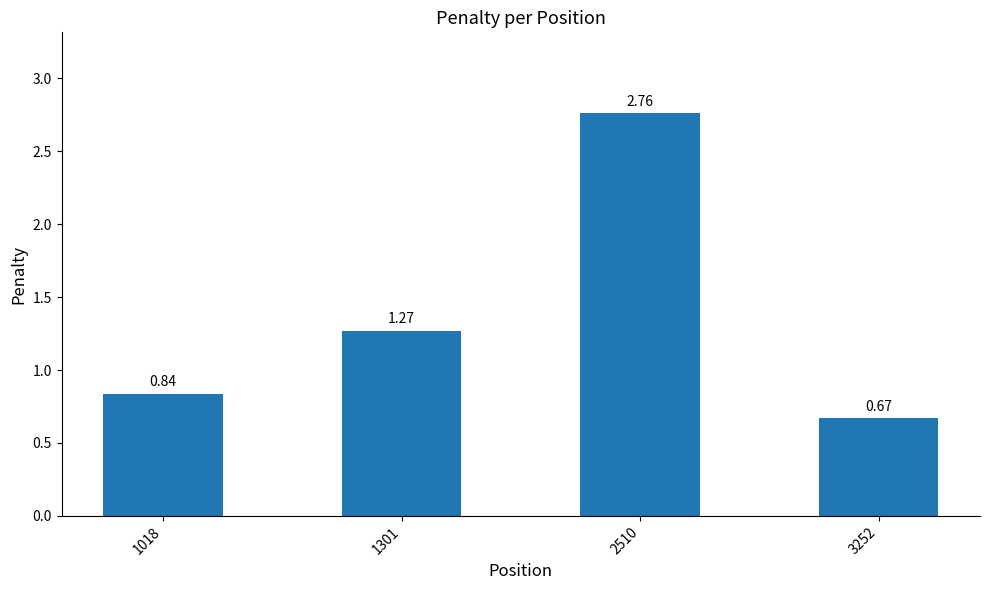

At which label does the data first exceed 1?

1301